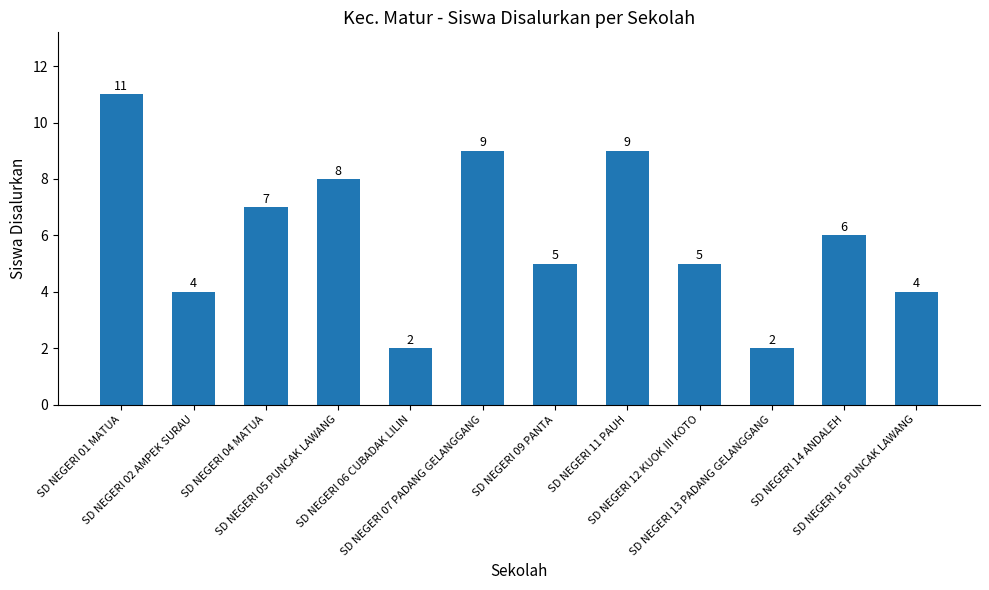

What is the minimum value shown in the chart?

2